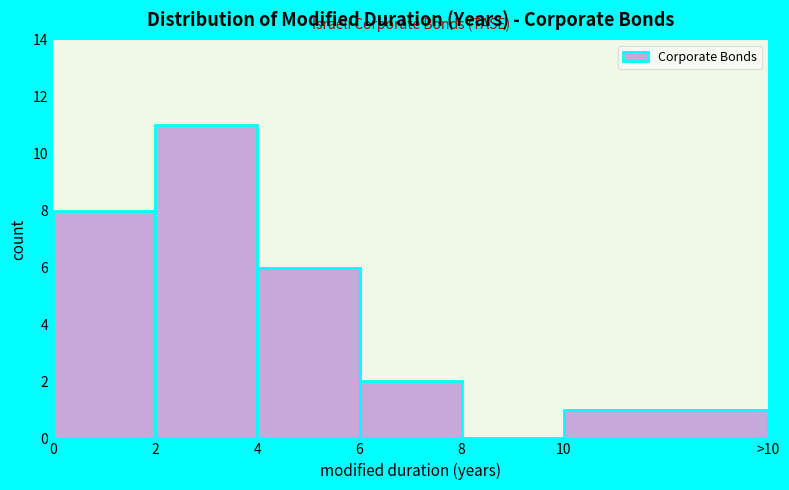

Reading left to right, what are all the values shown in this chart?

0=8	2=11	4=6	6=2	8=0	10=1